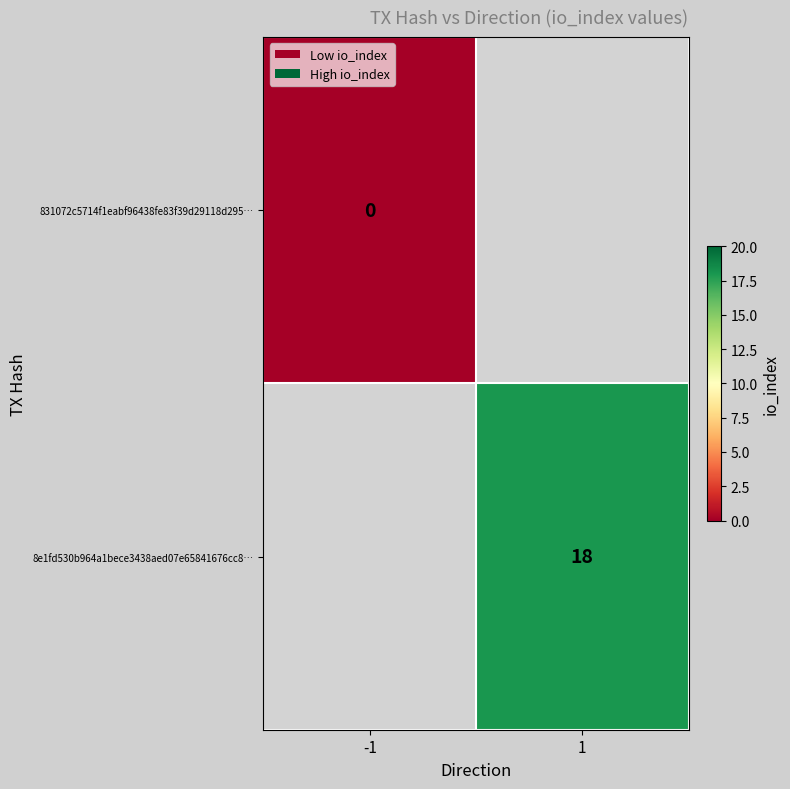

True or false: 8e1fd530b964a1bece3438aed07e65841676cc8… has a value of 29 at 1.

False